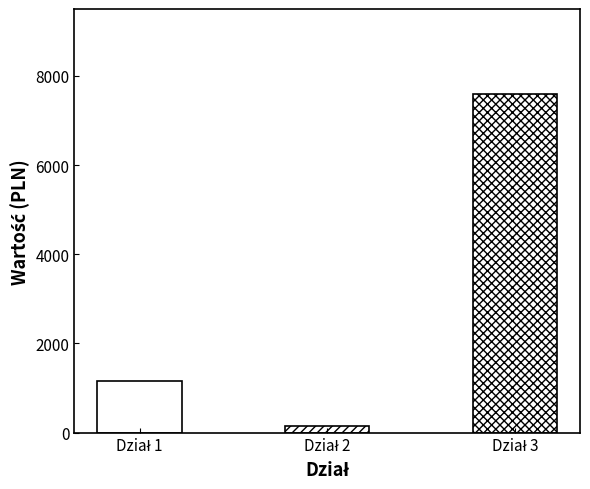

Is it true that the value at Dział 3 is 7600.0?

True